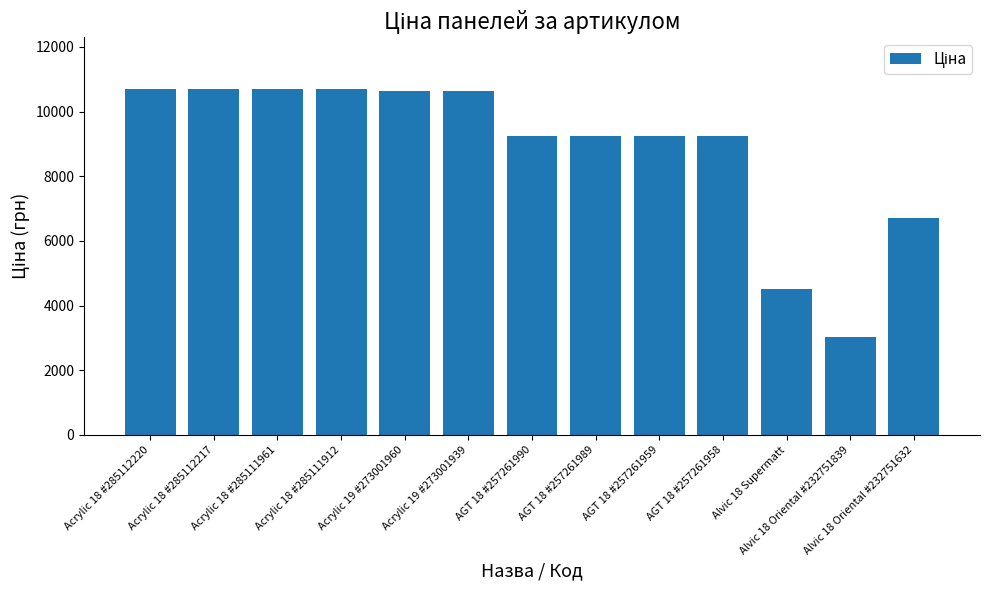

How many data points does each series have?

13